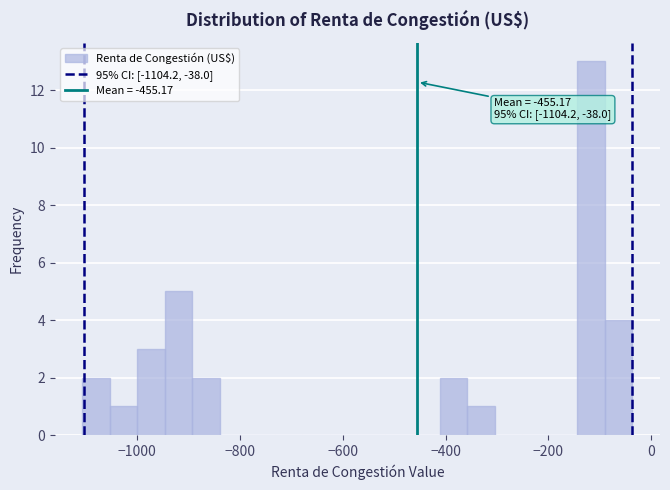

Around what value on the x-axis is the tallest bar? Give the approximate position of its centre, as read against the axis.

-120